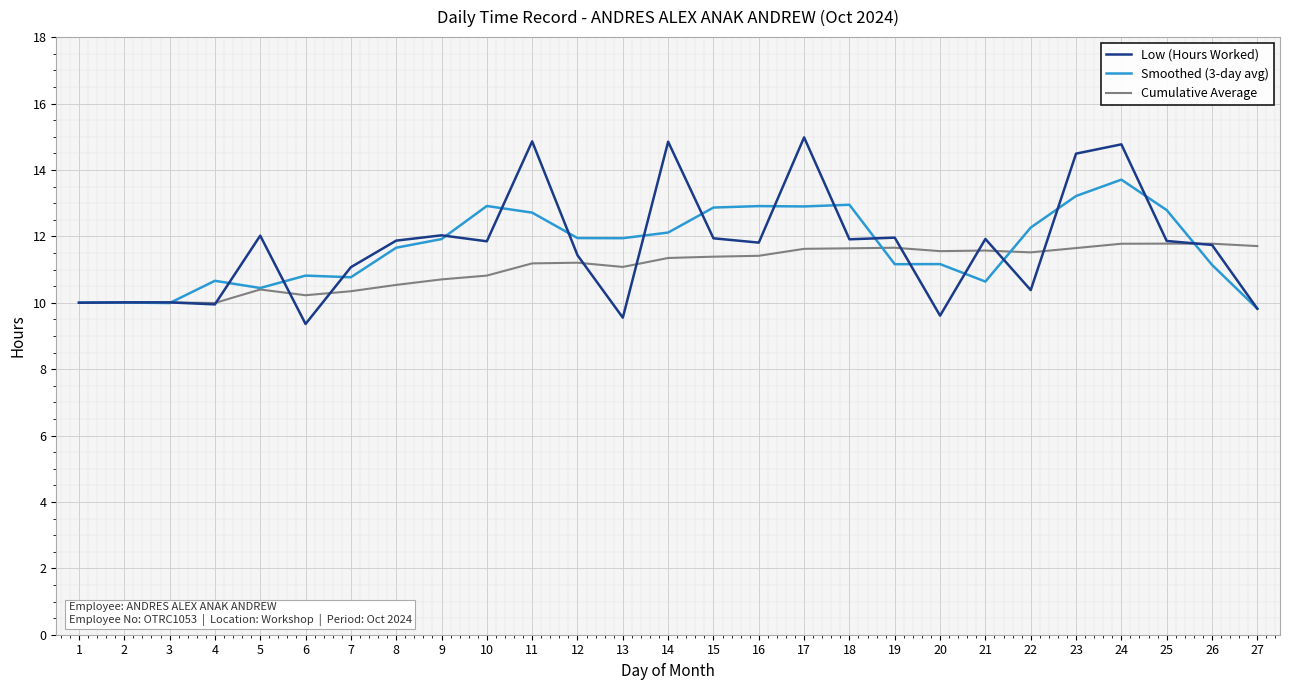

What are all the series names shown in the legend?

Low (Hours Worked), Smoothed (3-day avg), Cumulative Average